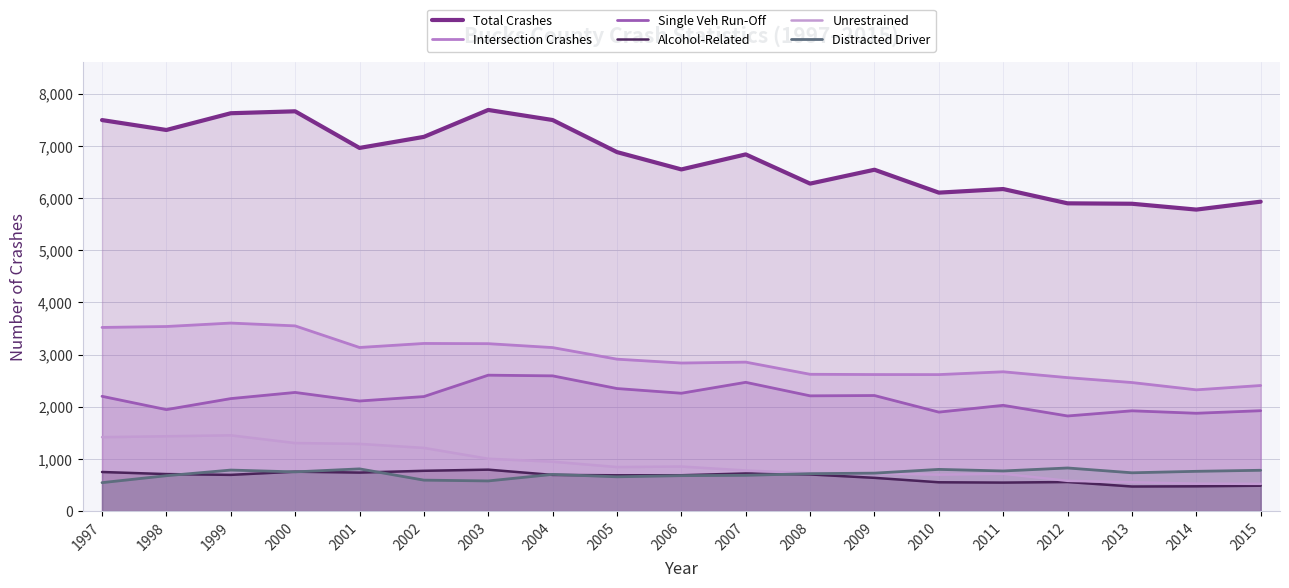

Reading left to right, extract all data points from this chart.

Total Crashes: 7496	7306	7627	7664	6962	7174	7690	7497	6882	6550	6838	6278	6544	6105	6174	5900	5892	5780	5932
Intersection Crashes: 3521	3539	3605	3551	3137	3214	3210	3135	2913	2839	2856	2623	2618	2617	2671	2559	2465	2325	2408
Single Veh Run-Off: 2201	1946	2157	2275	2111	2196	2606	2593	2350	2260	2469	2210	2216	1898	2028	1824	1923	1876	1925
Alcohol-Related: 750	710	695	756	739	773	795	694	687	688	722	703	638	553	547	558	472	476	487
Unrestrained: 1418	1435	1453	1305	1289	1212	1004	948	845	855	779	727	726	698	716	581	553	527	523
Distracted Driver: 546	679	787	752	810	594	579	704	658	680	686	718	728	800	770	827	735	763	783